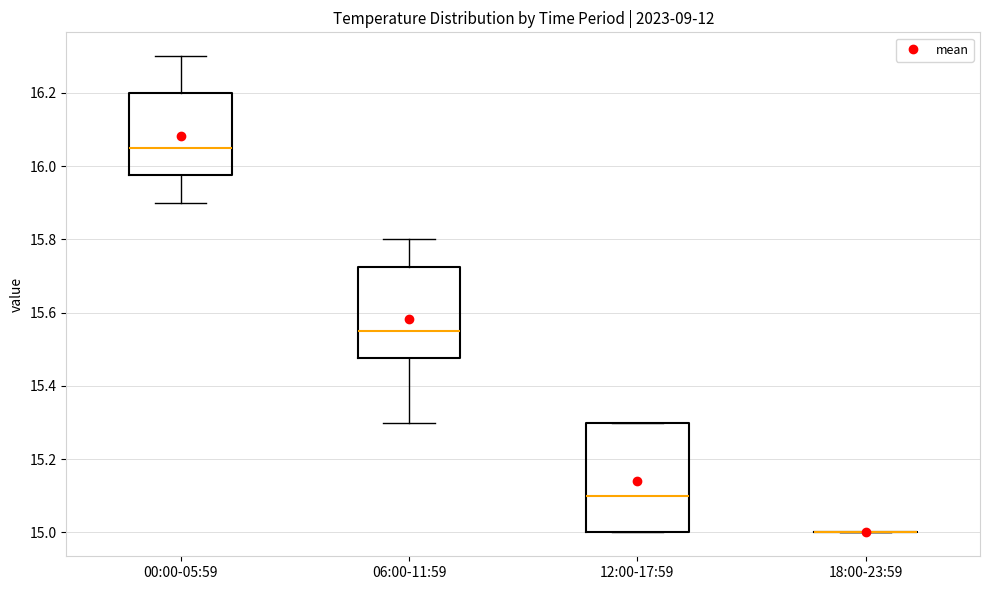

Reading left to right, transcribe this box plot: for each box, give where its median line is, the range the box spans, and where its two whiskers end, as read against the y-axis. The values are not printed on the chart, so give them approximately, as read against the axis.

00:00-05:59: median 16.06, box 15.98 to 16.20, whiskers 15.90 to 16.30
06:00-11:59: median 15.56, box 15.48 to 15.72, whiskers 15.30 to 15.80
12:00-17:59: median 15.10, box 15.00 to 15.30, whiskers 15.00 to 15.30
18:00-23:59: box collapsed to a line at 15.00, whiskers 15.00 to 15.00